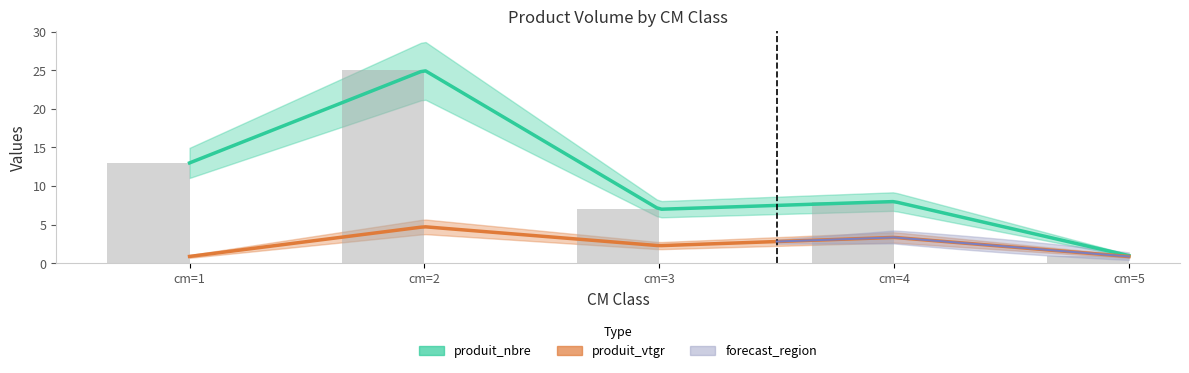

What is the difference between the second highest and second lowest values?

6